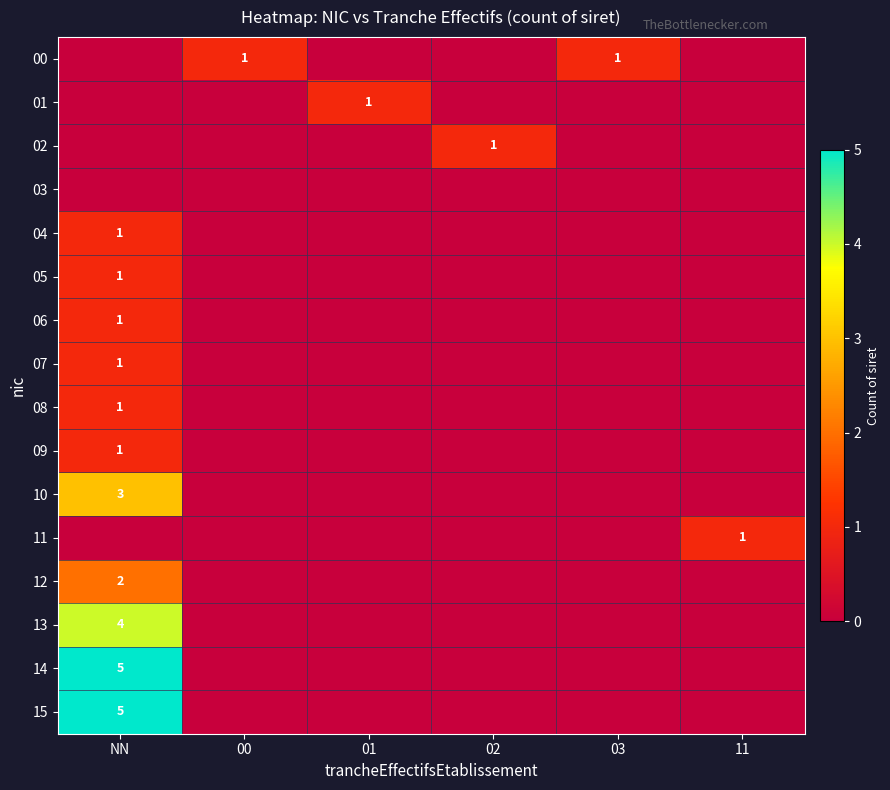

How many categories are shown in the chart?

6